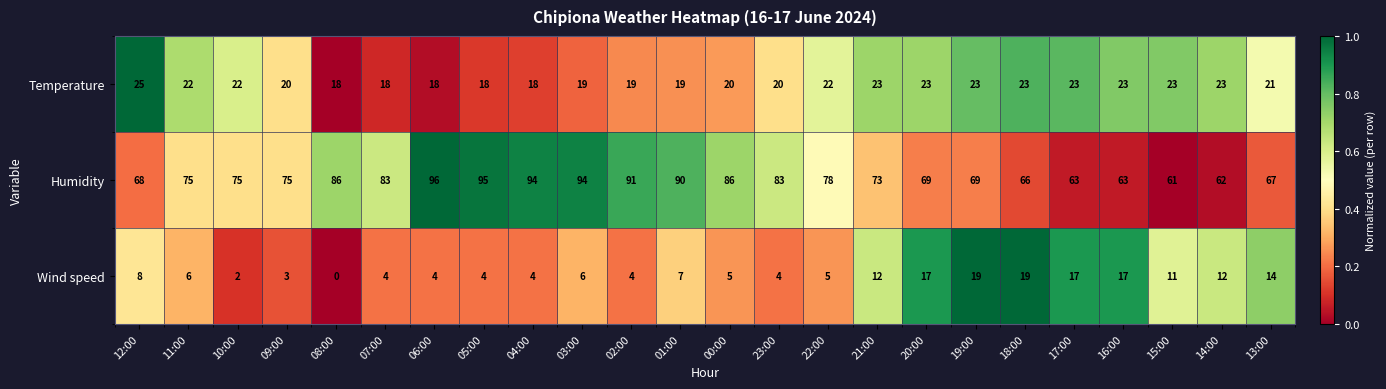

Which series has the widest spread of values?

Humidity